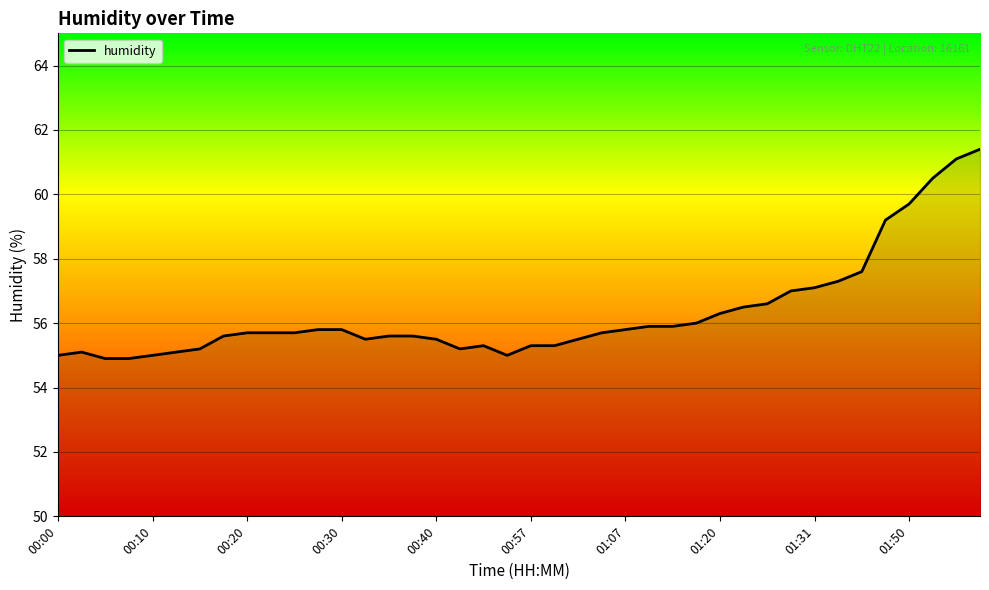

What is the maximum value shown in the chart?

61.4